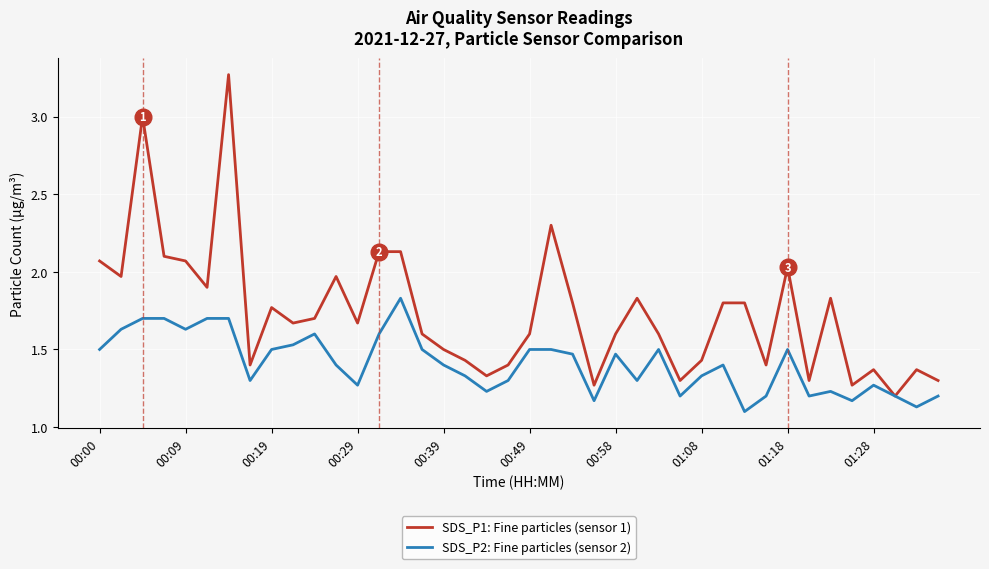

List the series in order of their peak value, highest first.

SDS_P1: Fine particles (sensor 1), SDS_P2: Fine particles (sensor 2)